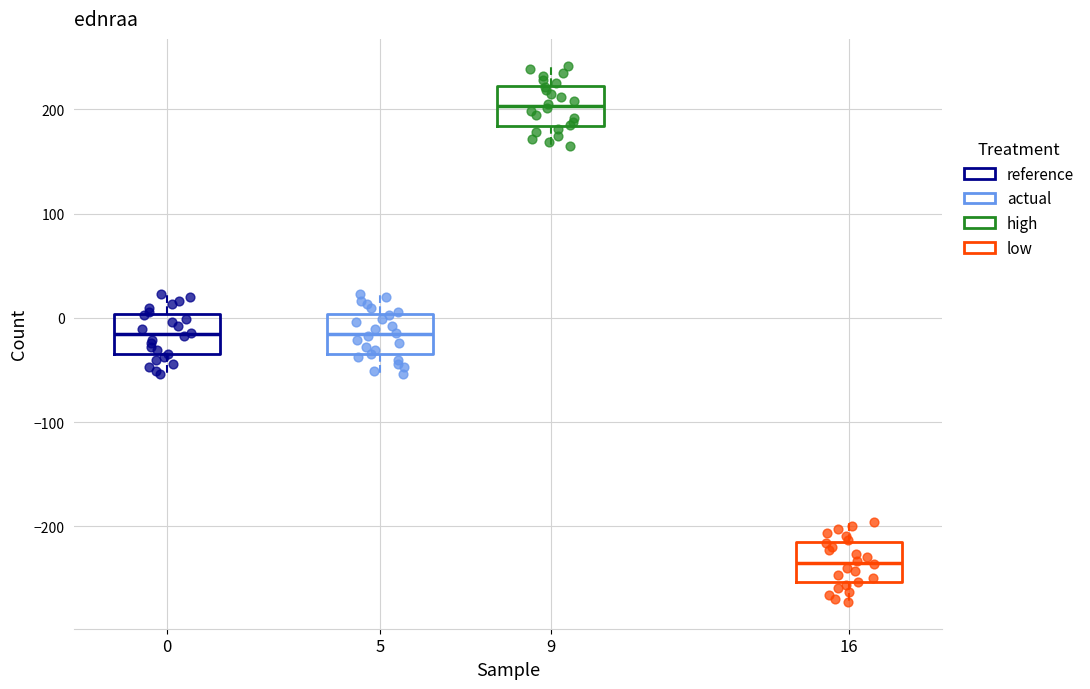

Reading left to right, read every box against the y-axis: the position of its median line, the range the box covers, and the ends of its whiskers. The values are not printed on the chart, so give them approximately, as read against the axis.

0: median -20, box -30 to 0, whiskers -50 to 20
5: median -20, box -30 to 0, whiskers -50 to 20
9: median 200, box 180 to 220, whiskers 170 to 240
16: median -230, box -250 to -220, whiskers -270 to -200